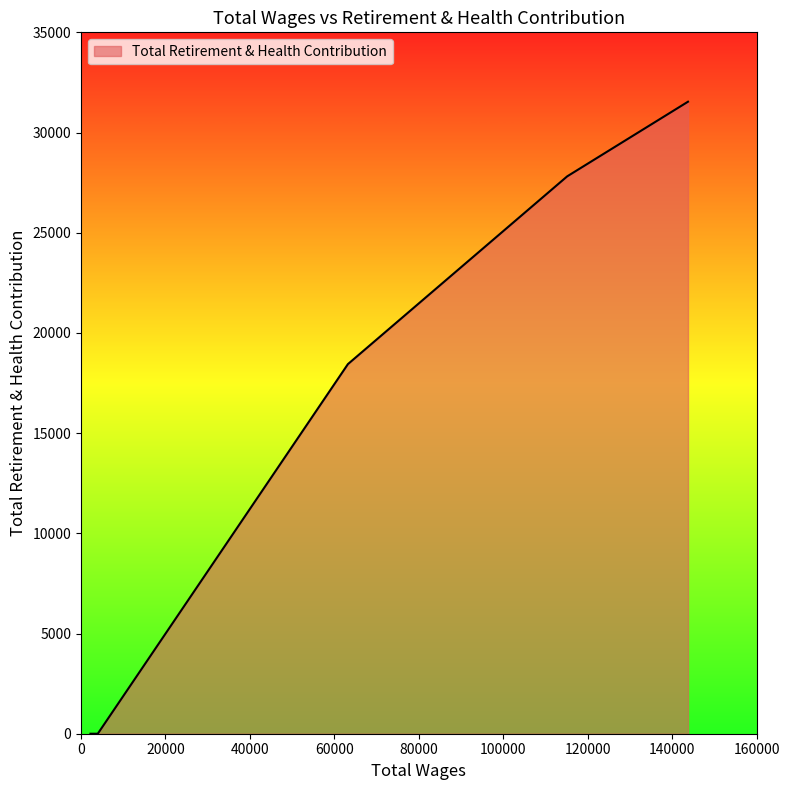

How many lines are shown in the chart?

1